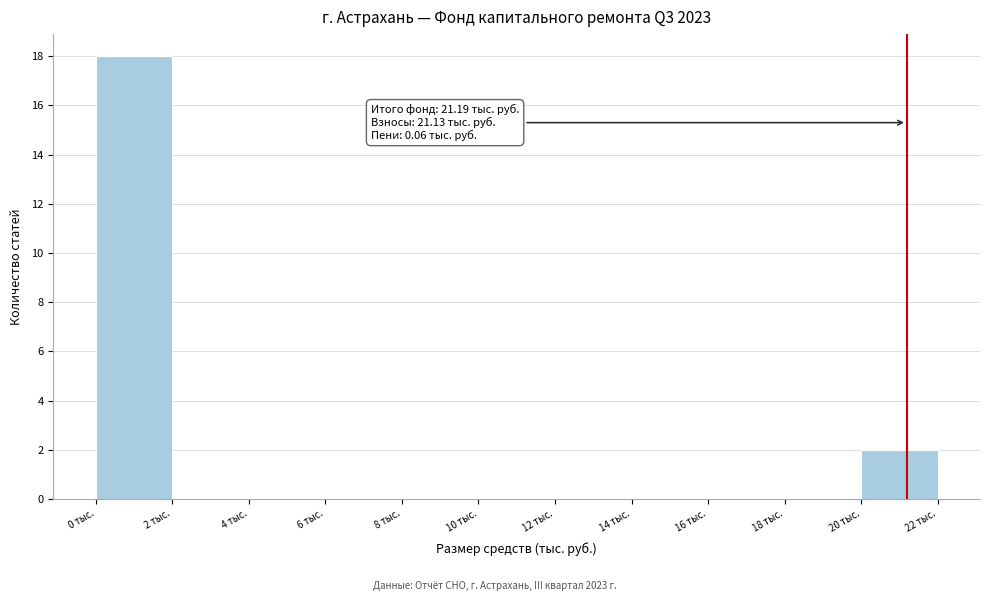

Which range on the x-axis has the tallest bar?

0 to 2